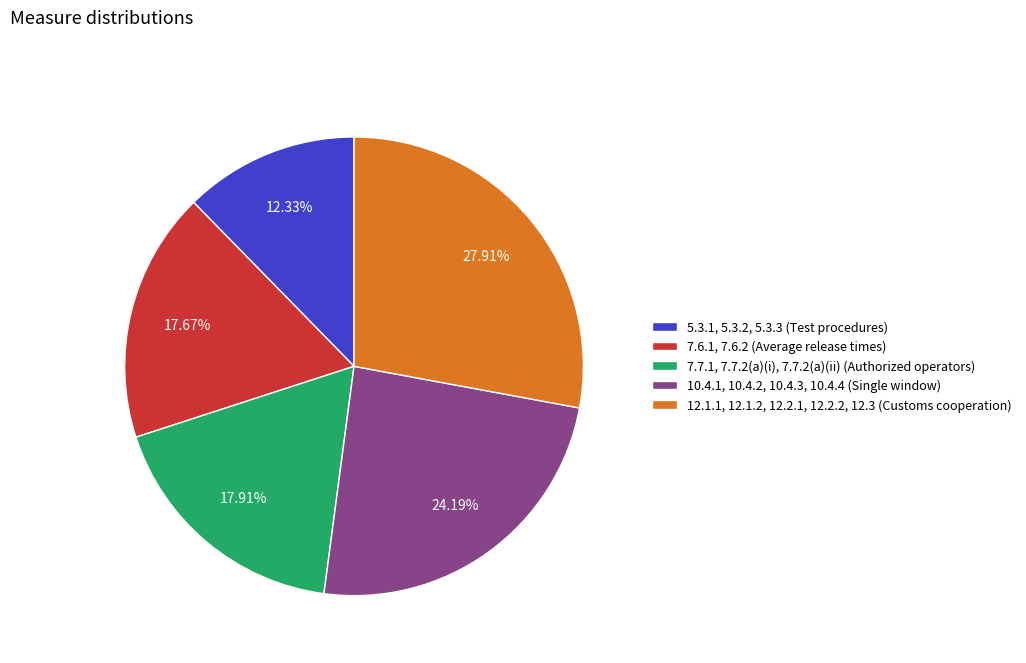

To the nearest percent, what portion does 7.6.1, 7.6.2 represent?

18%